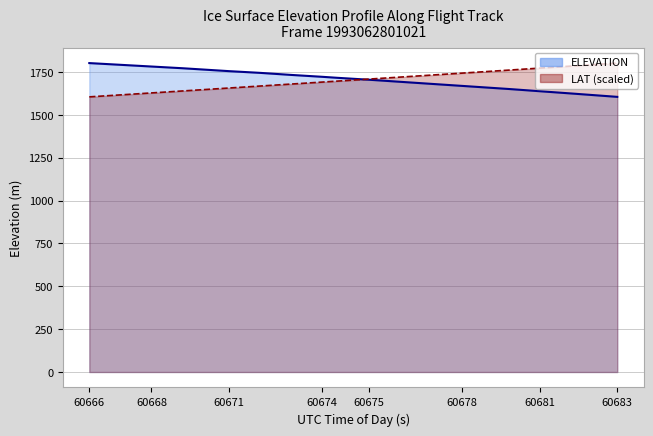

List the series in order of their overall mean, lowest first.

LAT, ELEVATION